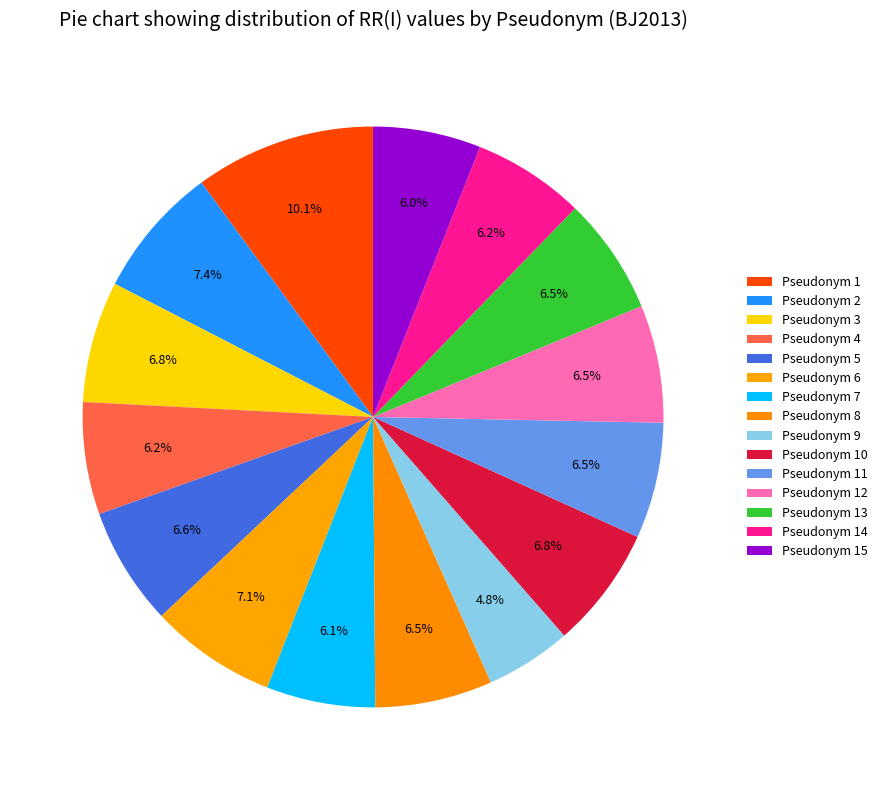

Which slice is the smallest?

9